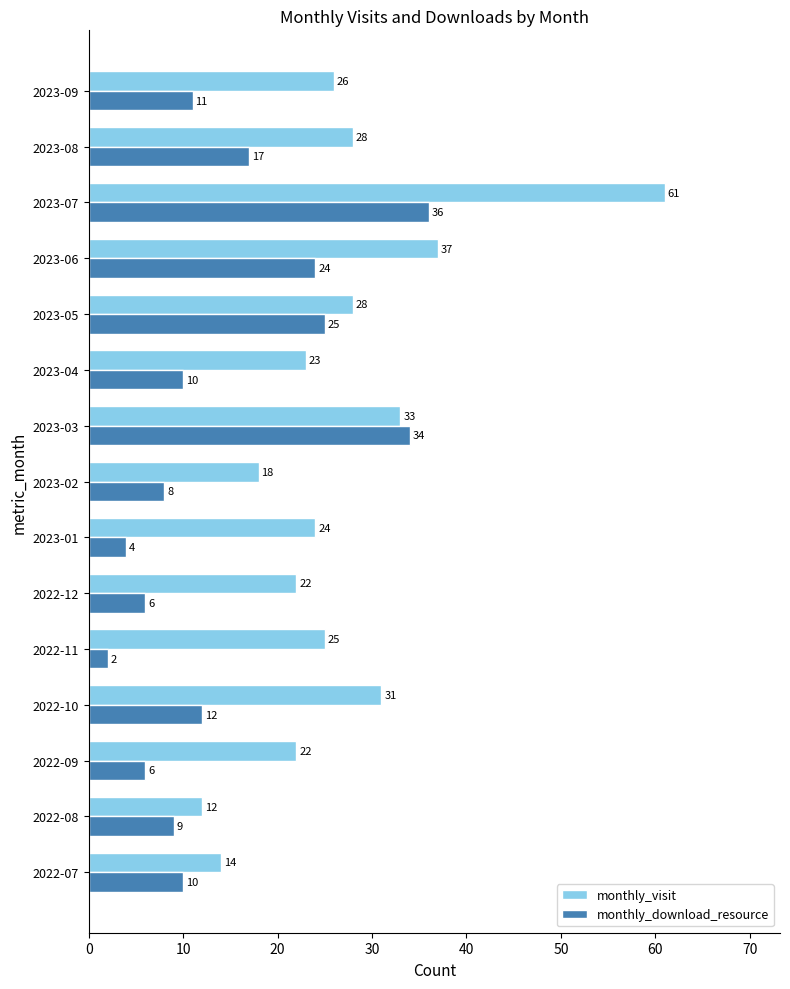

Where is monthly_visit nearest to the value 36?

2023-06